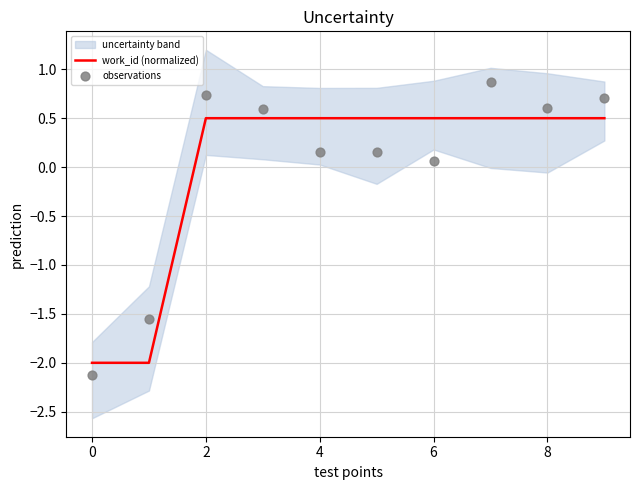

Which series has the largest total across all categories?

observations